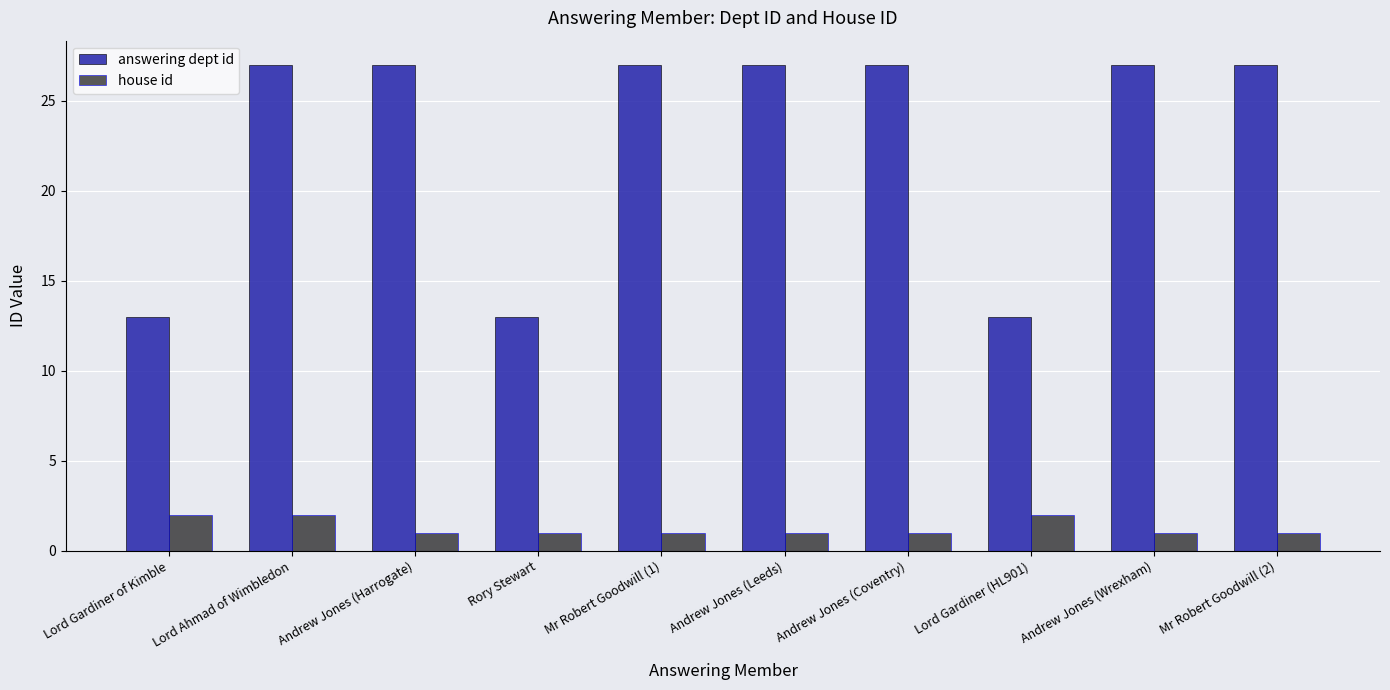

Reading right to left, what are all the values shown in this chart?

answering dept id: 27	27	13	27	27	27	13	27	27	13
house id: 1	1	2	1	1	1	1	1	2	2